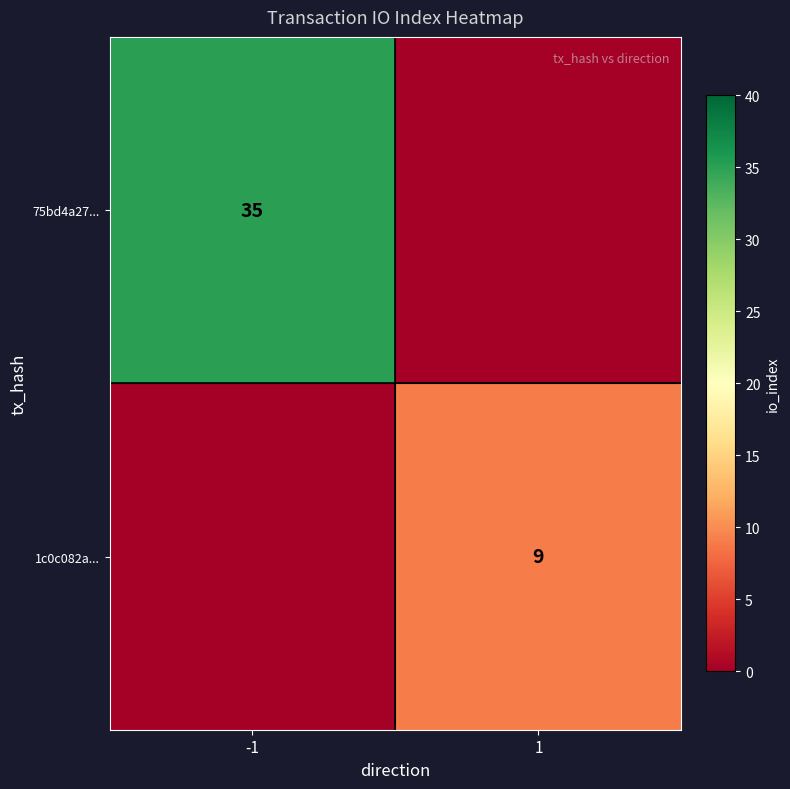

Is it true that 75bd4a27... equals 35 at -1?

True